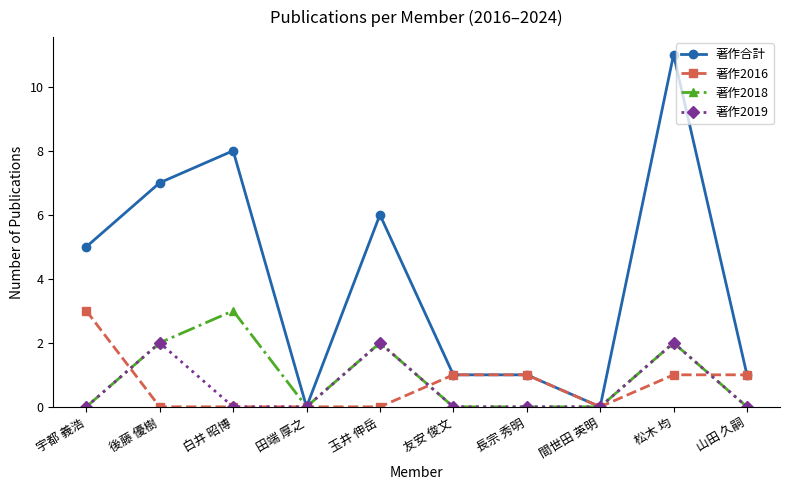

Is it true that 著作2018 equals 0 at 間世田 英明?

True